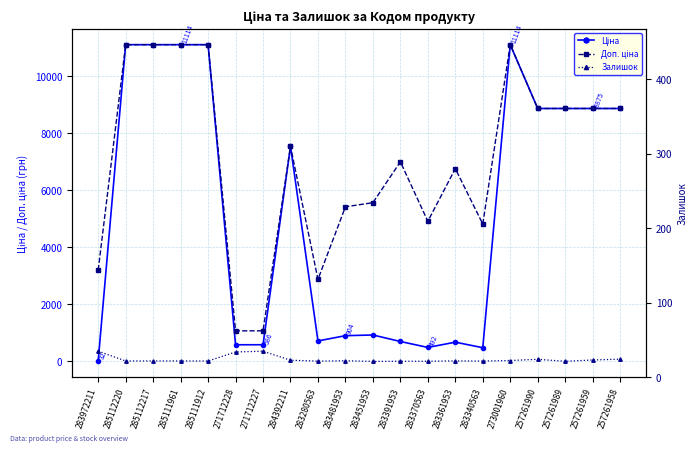

How many lines are shown in the chart?

3